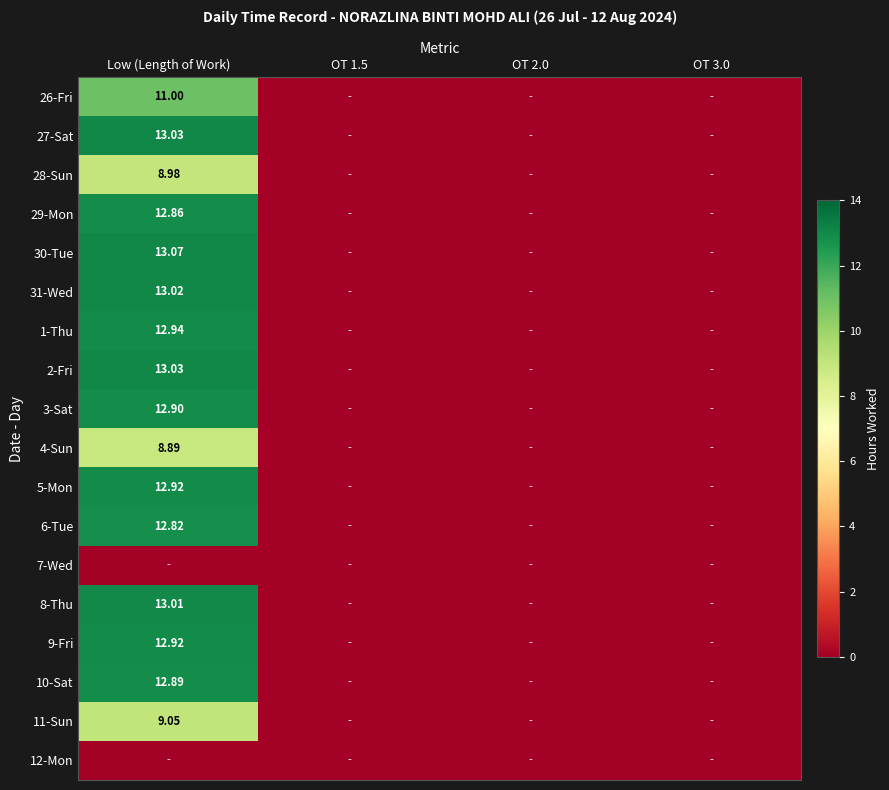

Which category has the lowest value across all series?

OT 1.5